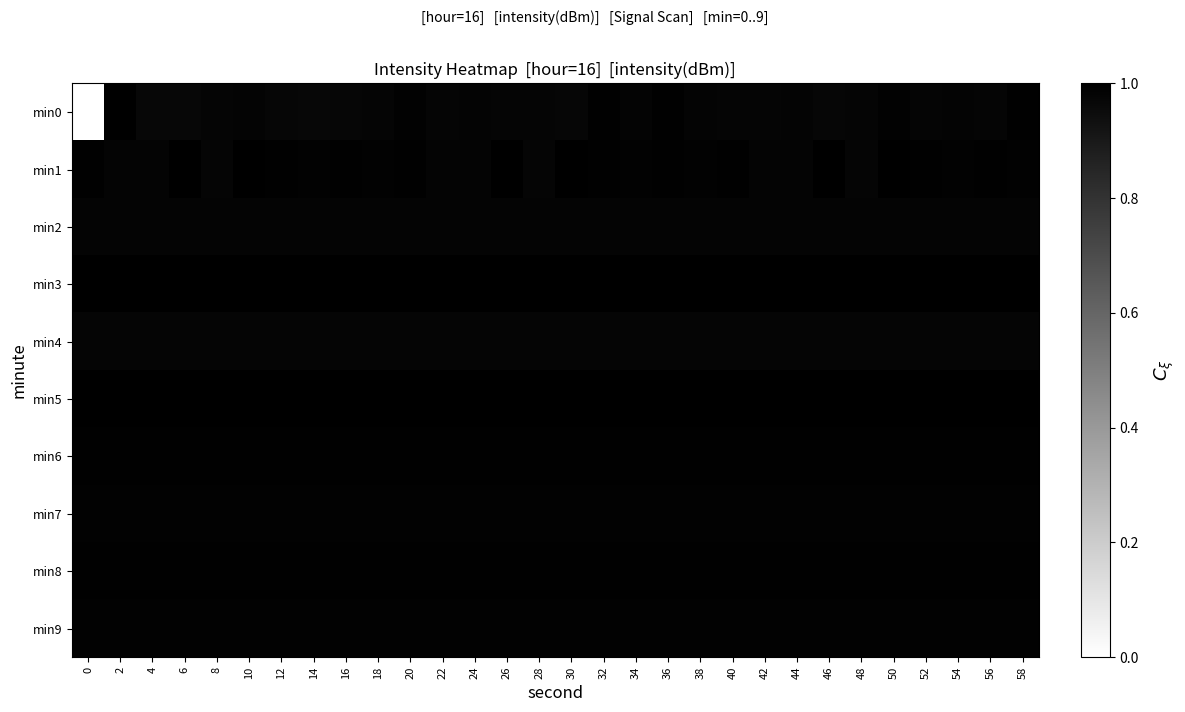

Between 56 and 28, which is larger?

56